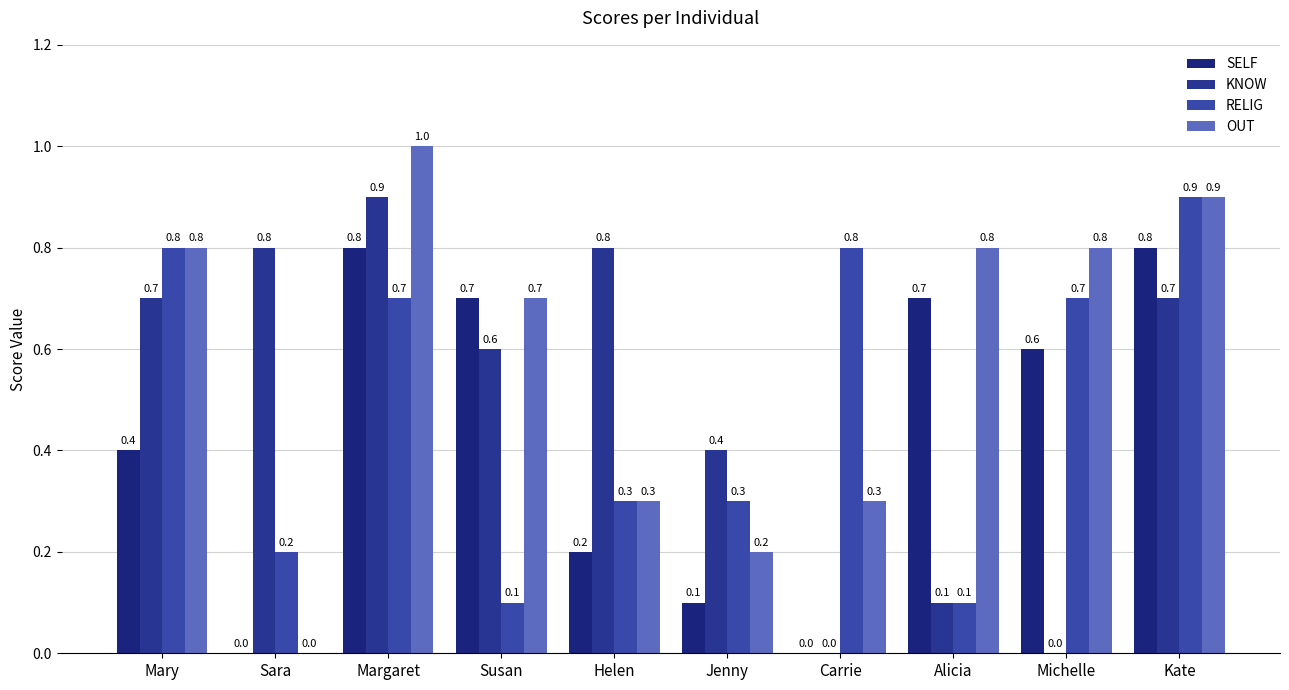

How many categories are shown in the chart?

10